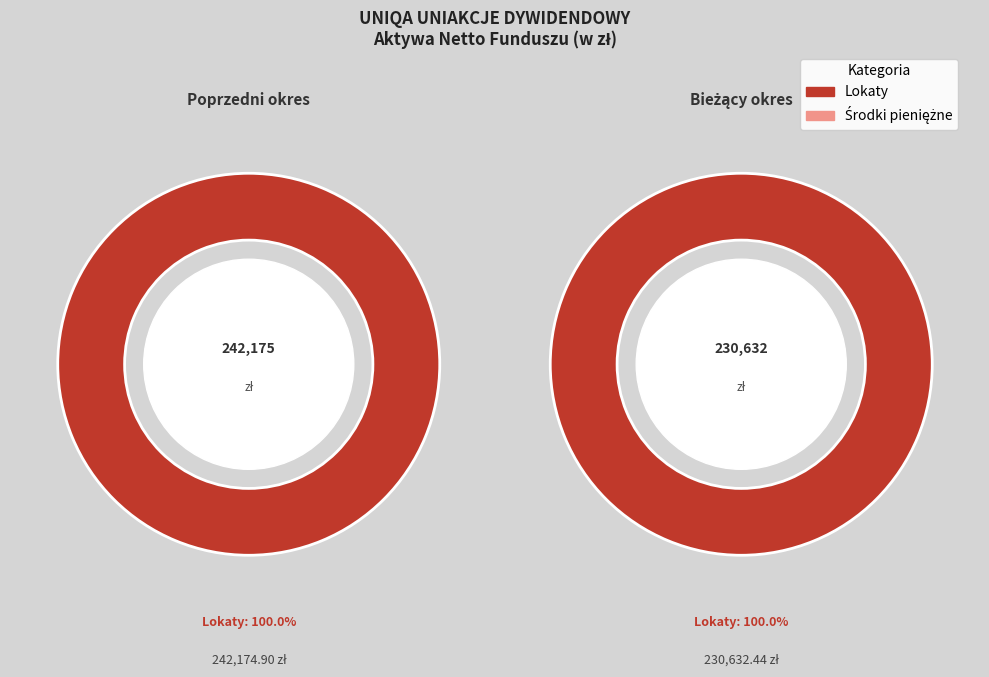

Between Koniec bieżącego okresu sprawozdawczego and Koniec analogicznego okresu sprawozdawczego, which is larger?

Koniec analogicznego okresu sprawozdawczego